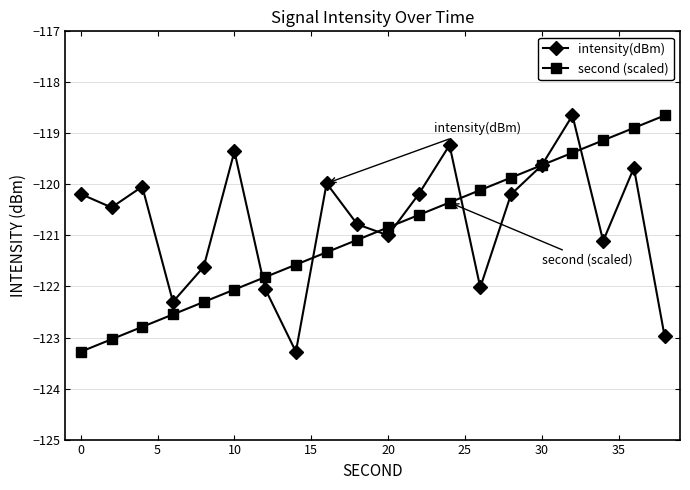

What is the lowest value of the second (scaled) series?

-123.3